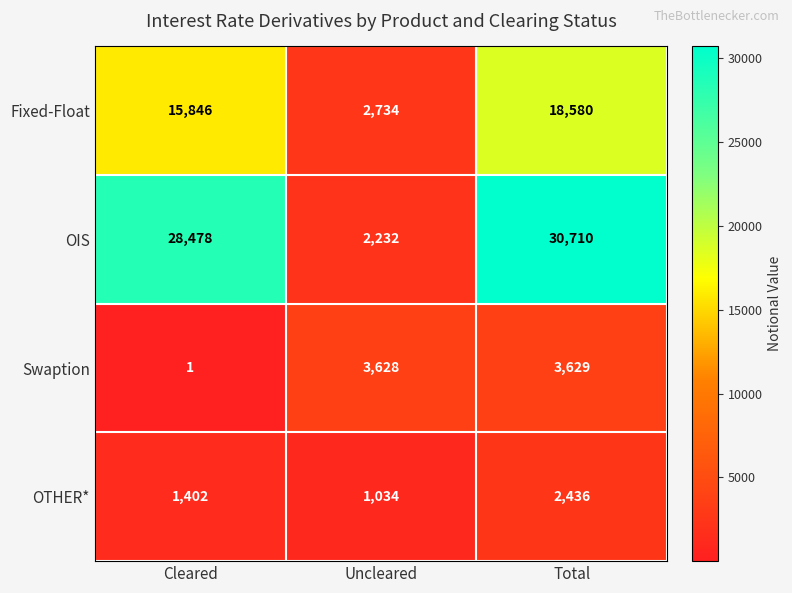

Where is Swaption nearest to the value 1815?

Uncleared